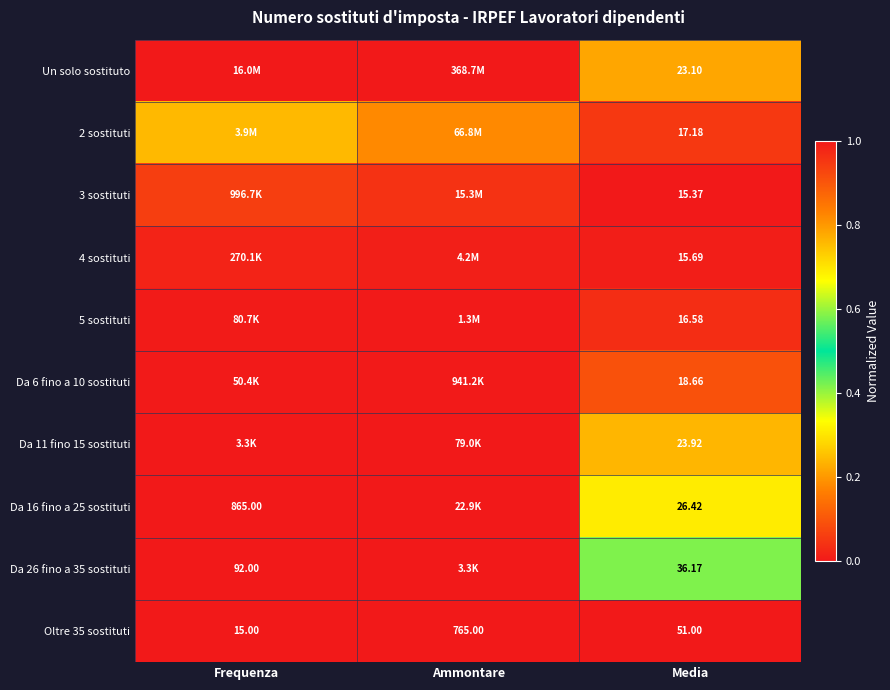

At which label does Oltre 35 sostituti first exceed 51?

Ammontare